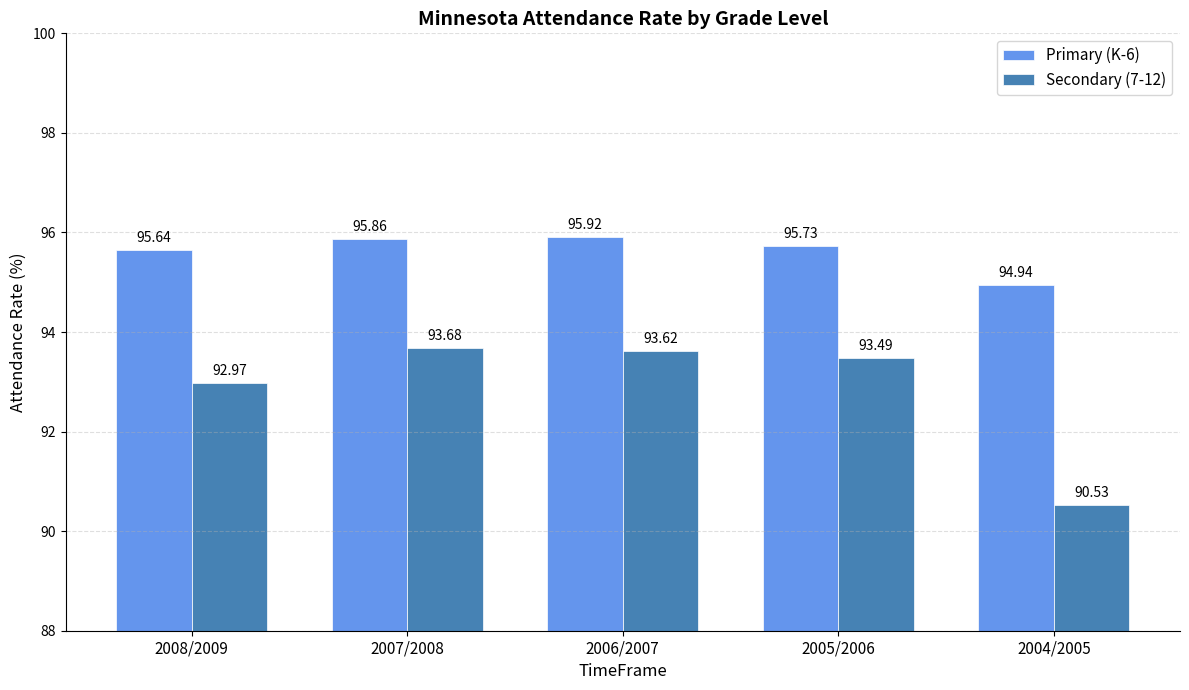

The Secondary (7-12) series shows 136.8 at 2005/2006. True or false?

False